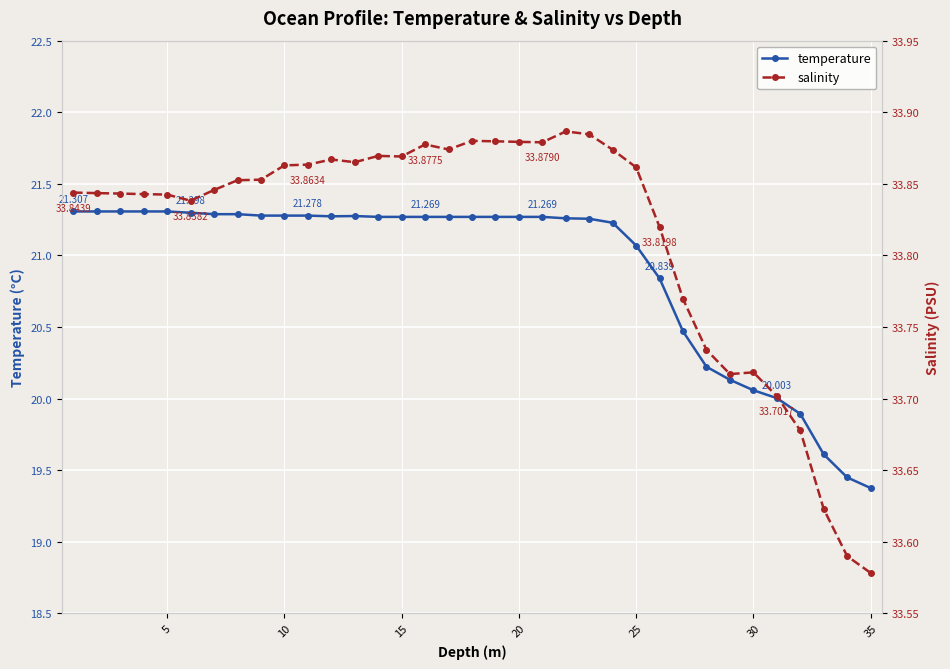

What is the sum of all salinity values?

1183.5